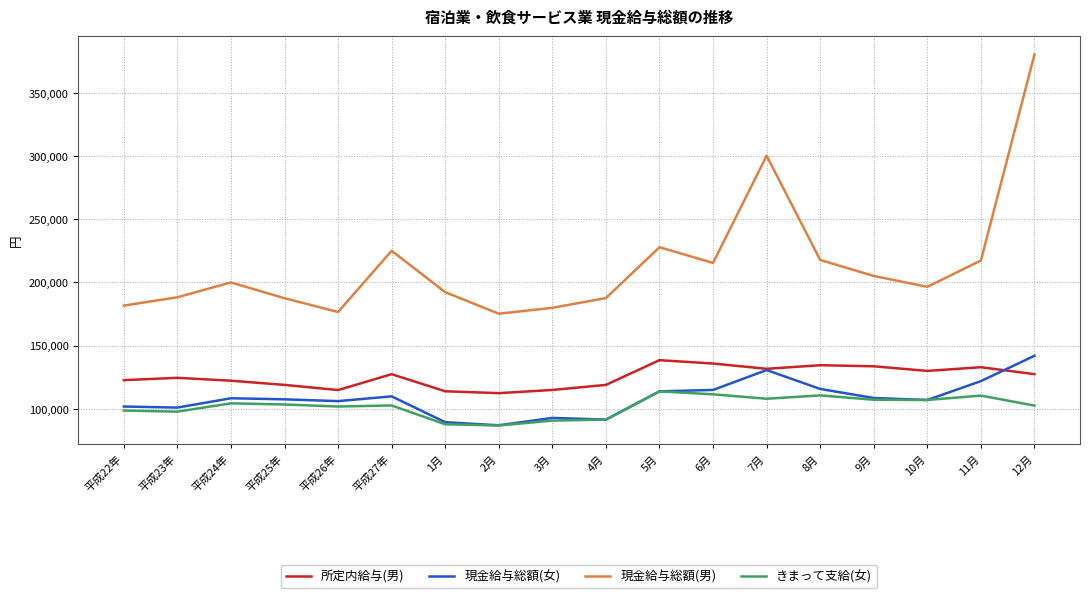

At which label does きまって支給(女) first exceed 103309?

平成24年